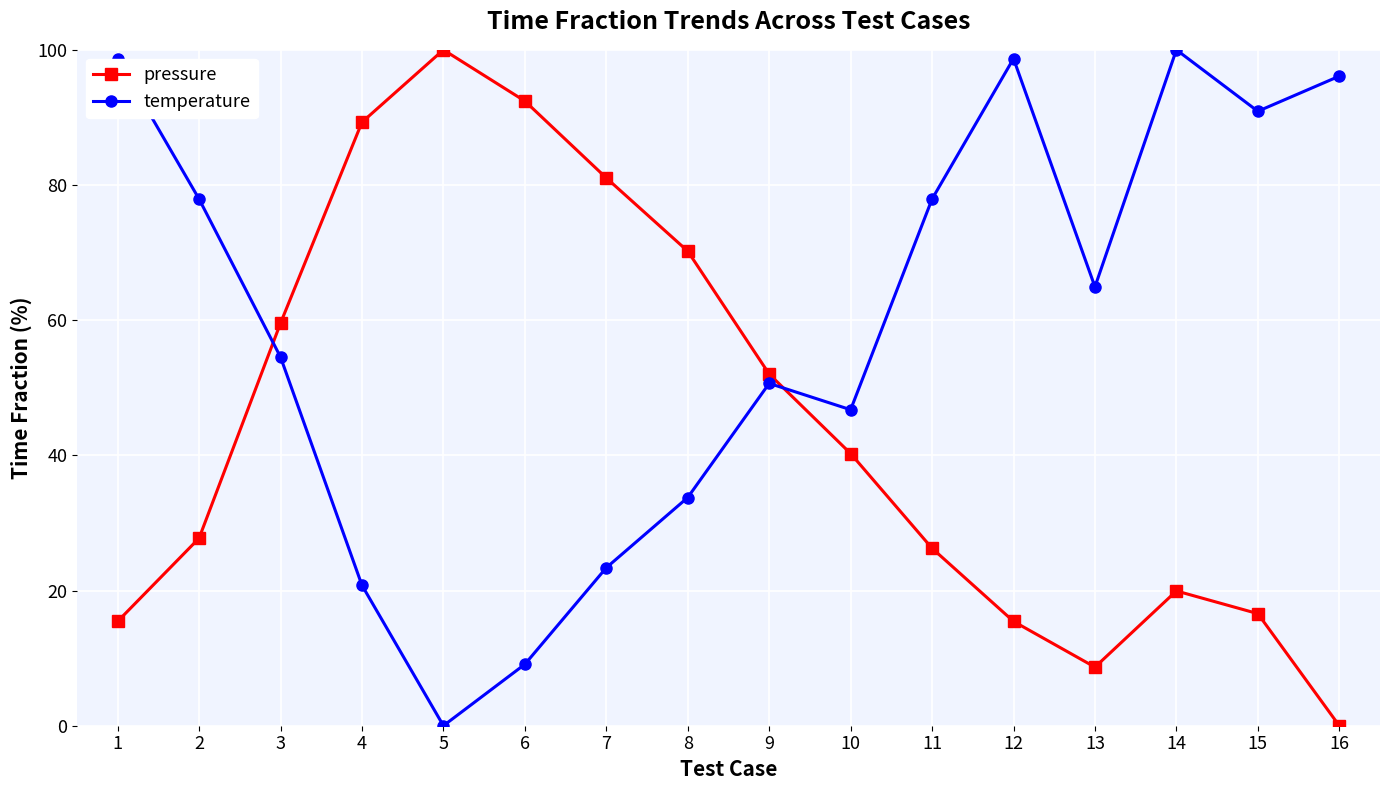

Is the value of temperature at 9 greater than the value of pressure at 2?

Yes